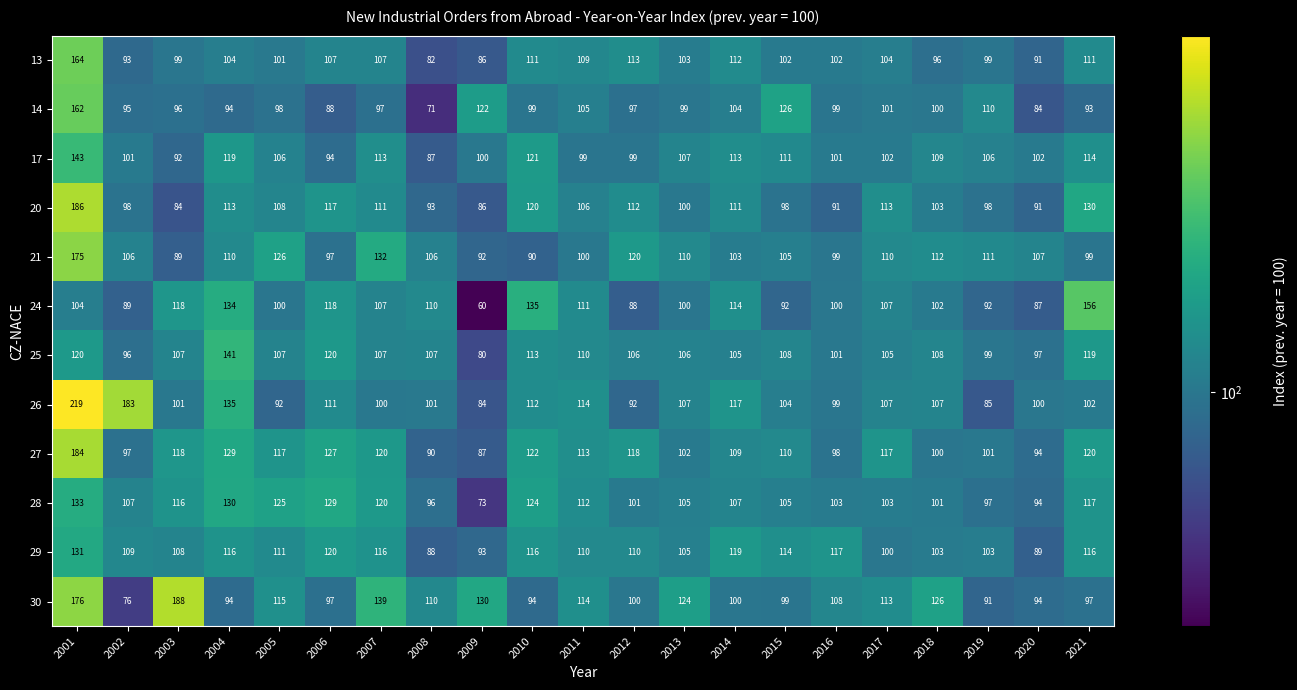

At which label does 17 reach its peak?

2001